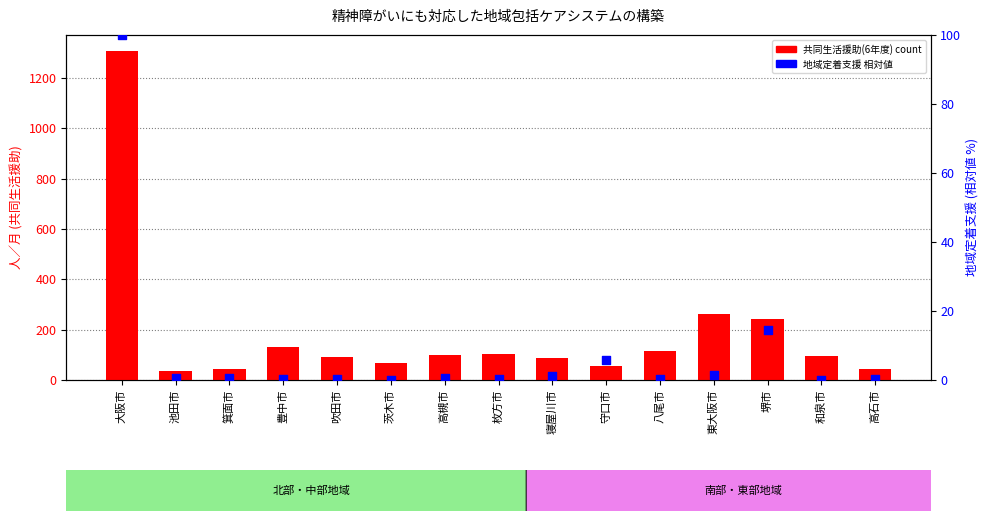

Which series has the largest total across all categories?

共同生活援助(6年度)